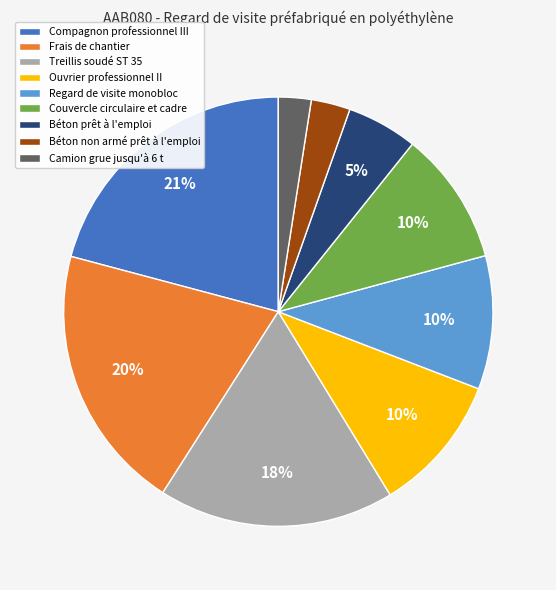

Which has a higher value, Compagnon professionnel III or Camion grue jusqu'à 6 t?

Compagnon professionnel III